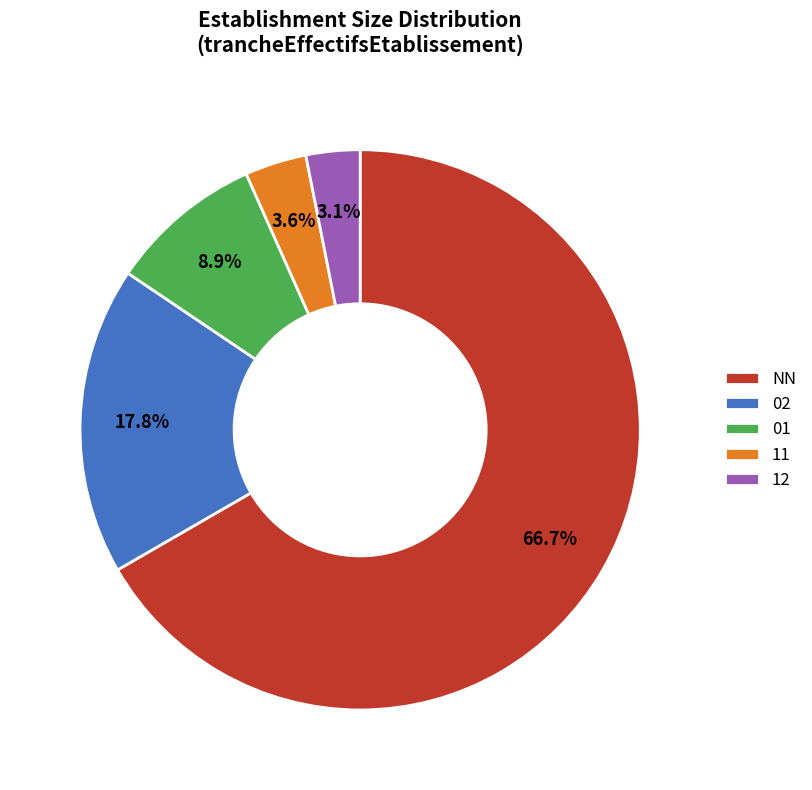

To the nearest percent, what is the average slice percentage?

20%